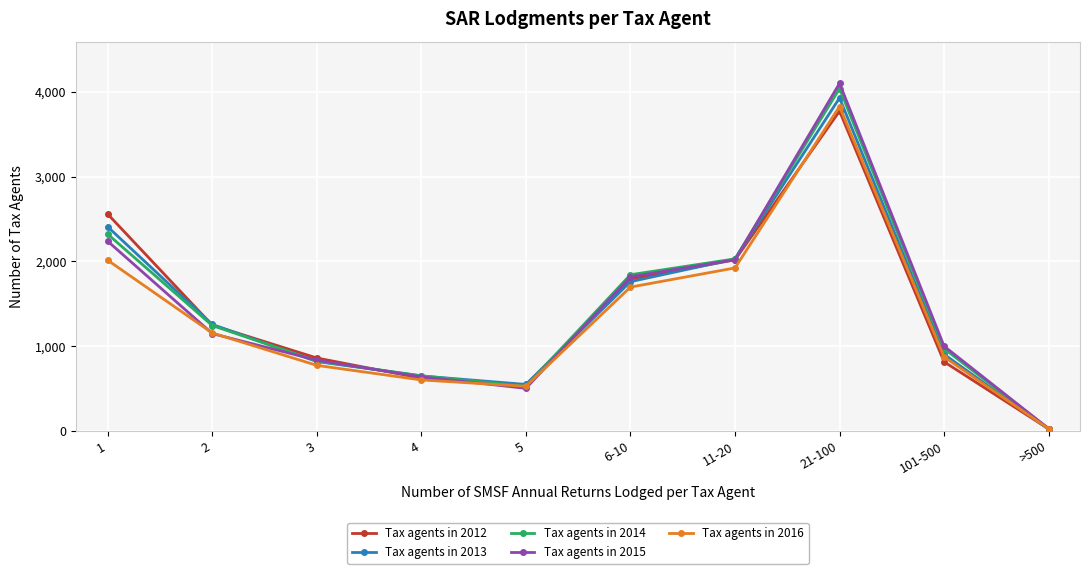

Rank the categories by Tax agents in 2015 value from lowest to highest.

>500, 5, 4, 3, 101-500, 2, 6-10, 11-20, 1, 21-100